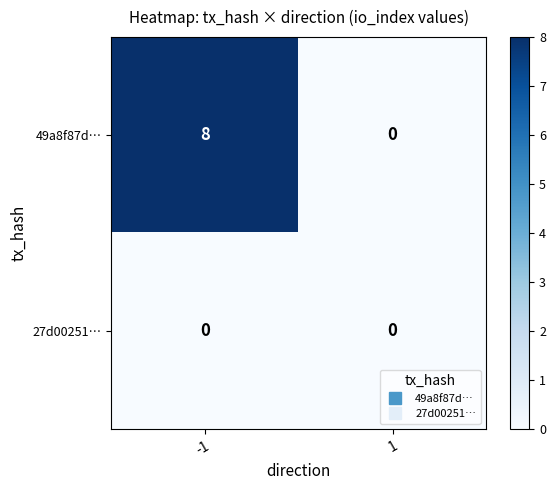

Between -1 and 1, which series saw the biggest shift?

49a8f87d…